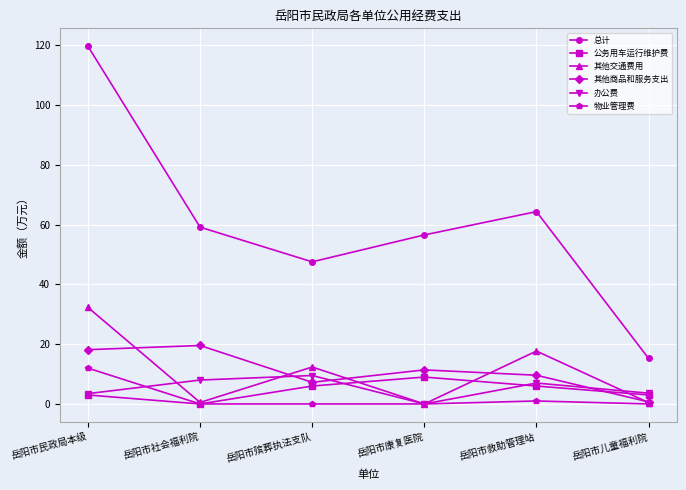

How many values in 办公费 are above zero?

5